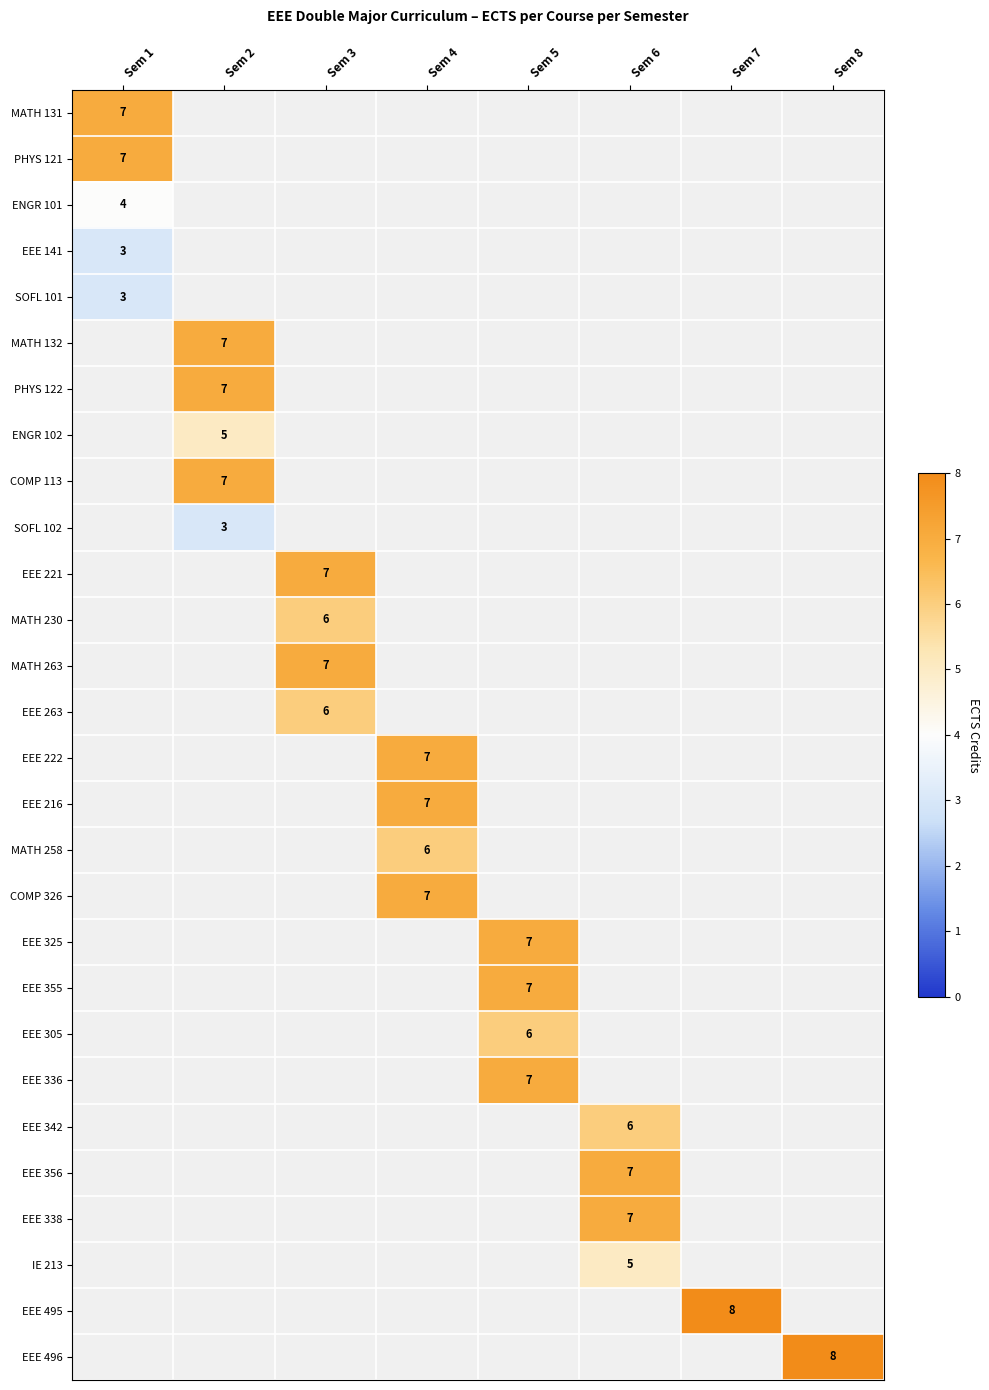

Between Sem 8 and Sem 2, which is larger?

Sem 2